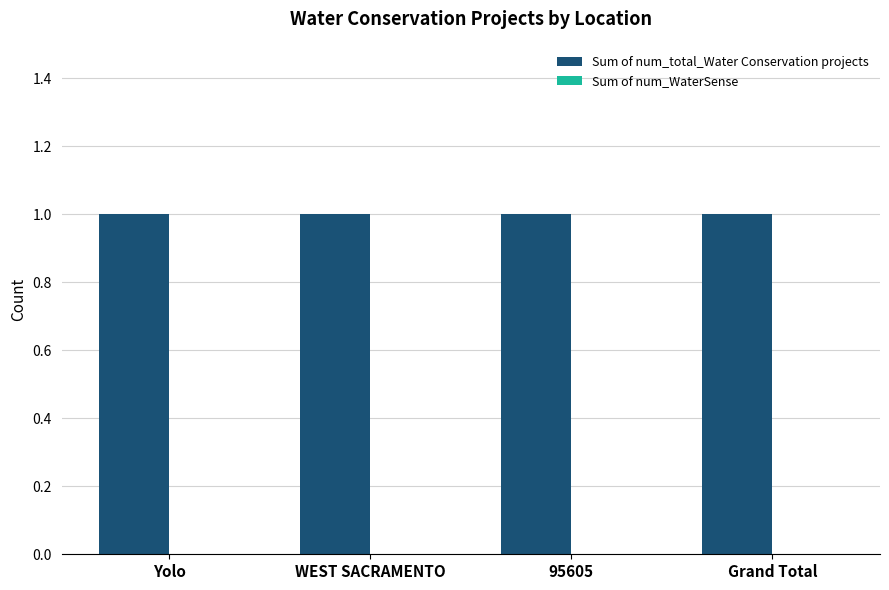

What is the label of the 1st bar from the left?

Yolo